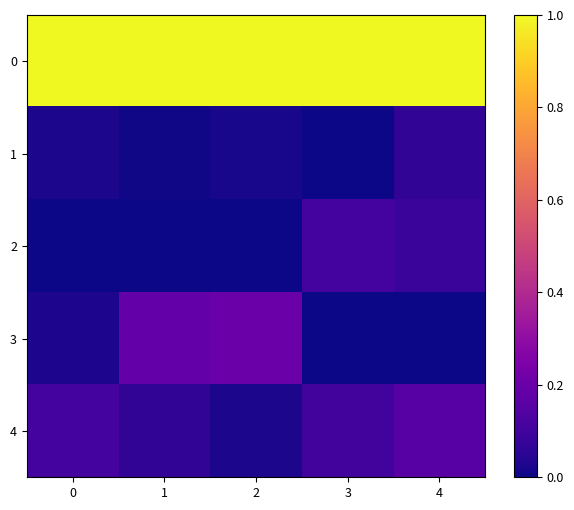

Which series has the largest range (max minus min)?

3